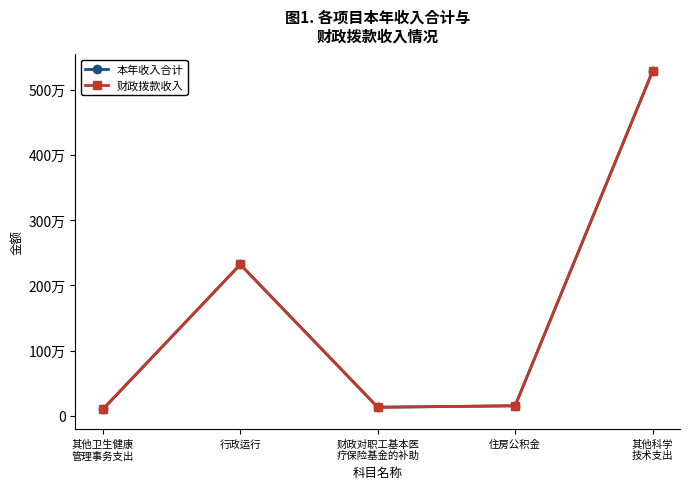

Is it true that 本年收入合计 equals 5278500.0 at 其他科学
技术支出?

True